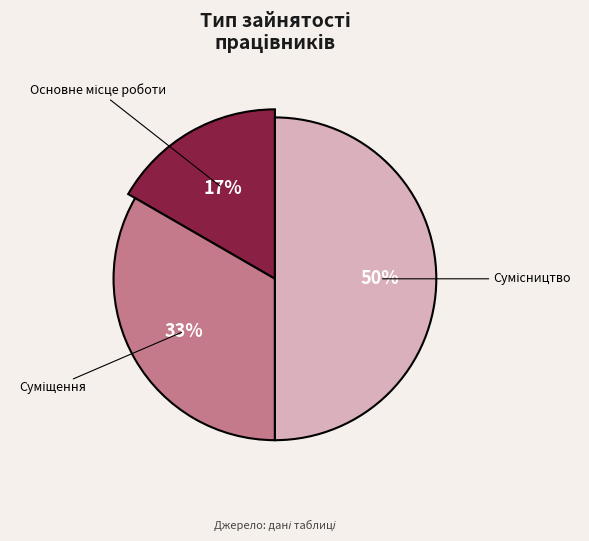

What portion of the pie excludes Сумісництво?

50.0%